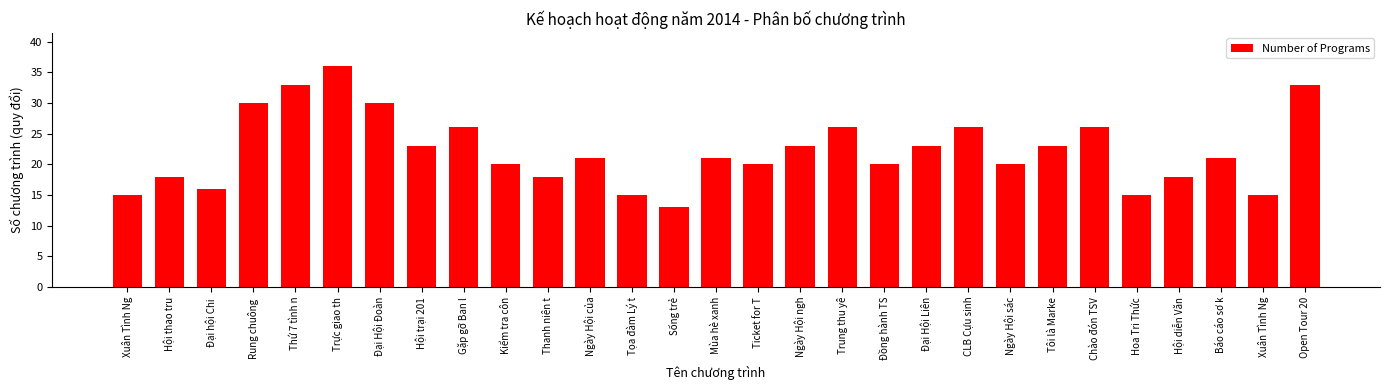

List the labels in order of value, largest first.

Trực giao th, Thứ 7 tình n, Open Tour 20, Rung chuông , Đại Hội Đoàn, Gặp gỡ Ban l, Trung thu yê, CLB Cựu sinh, Chào đón TSV, Hội trại 201, Ngày Hội ngh, Đại Hội Liên, Tôi là Marke, Ngày Hội của, Mùa hè xanh, Báo cáo sơ k, Kiểm tra côn, Ticket for T, Đồng hành TS, Ngày Hội sác, Hội thao tru, Thanh niên t, Hội diễn Văn, Đại hội Chi , Xuân Tình Ng, Tọa đàm Lý t, Hoa Tri Thức, Xuân Tình Ng, Sống trẻ